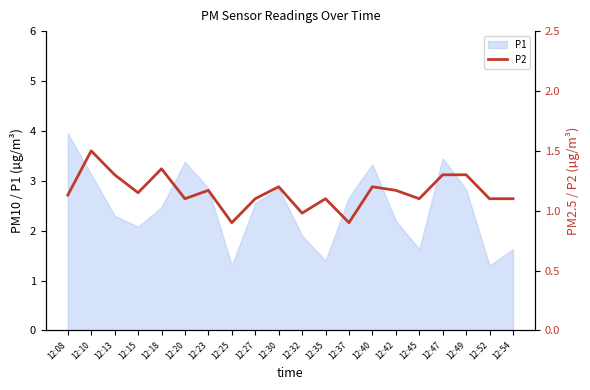

How many values are below 1?

3